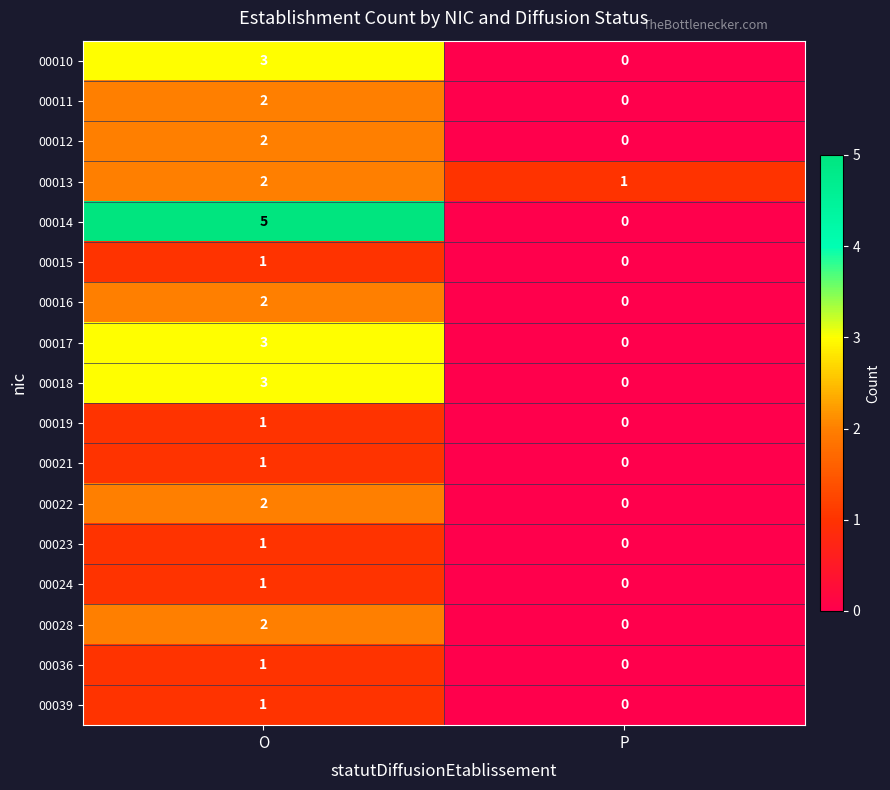

What is the maximum value shown in the chart?

5